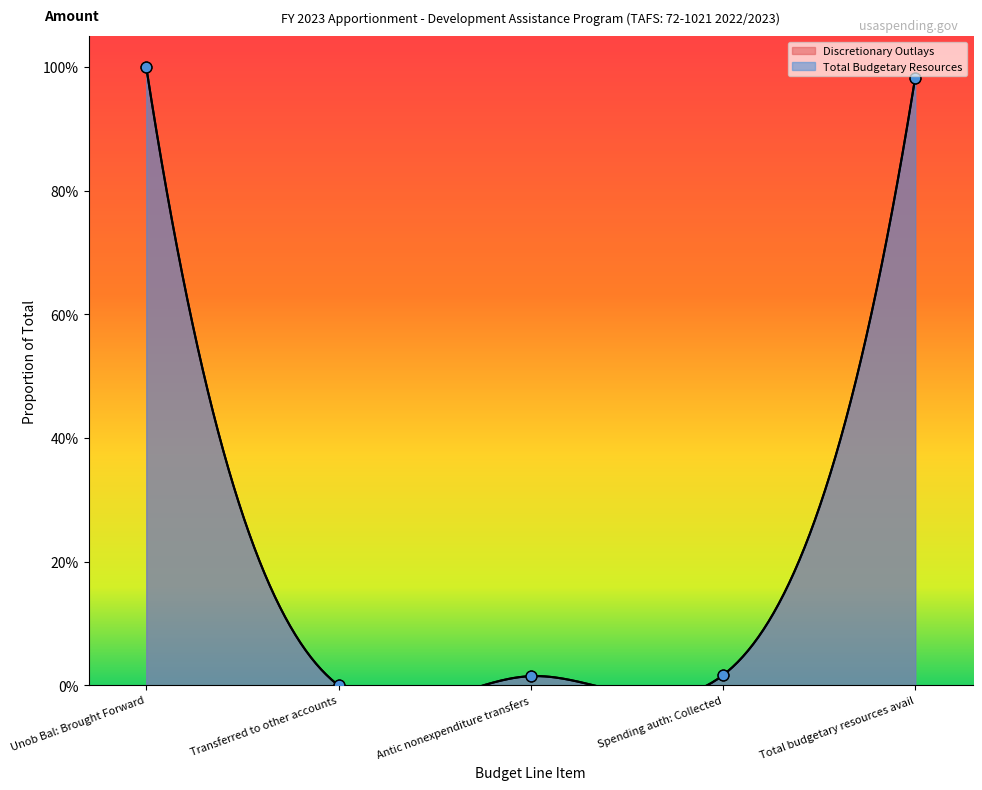

Which series contains the highest Y value?

Discretionary Outlays